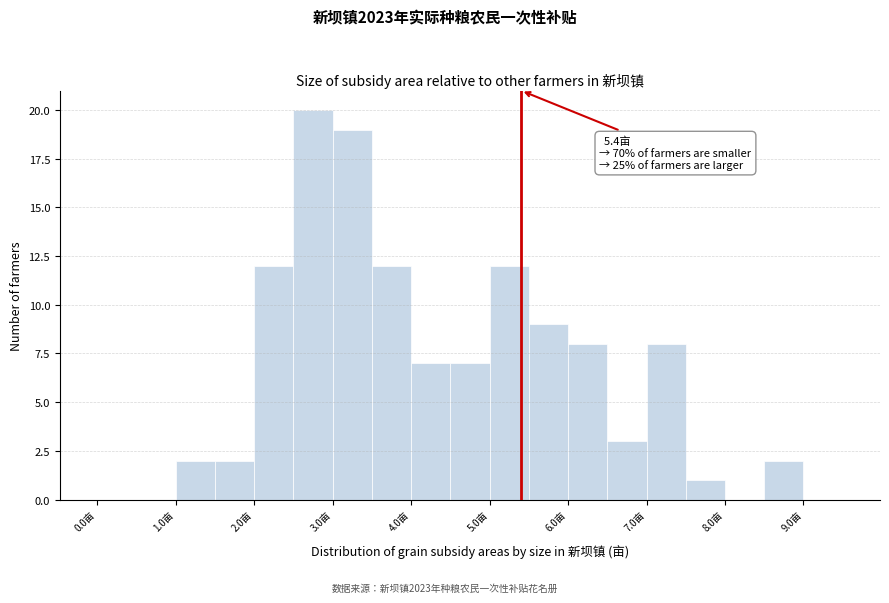

Over which range of the x-axis is the bar tallest?

2.5 to 3.0